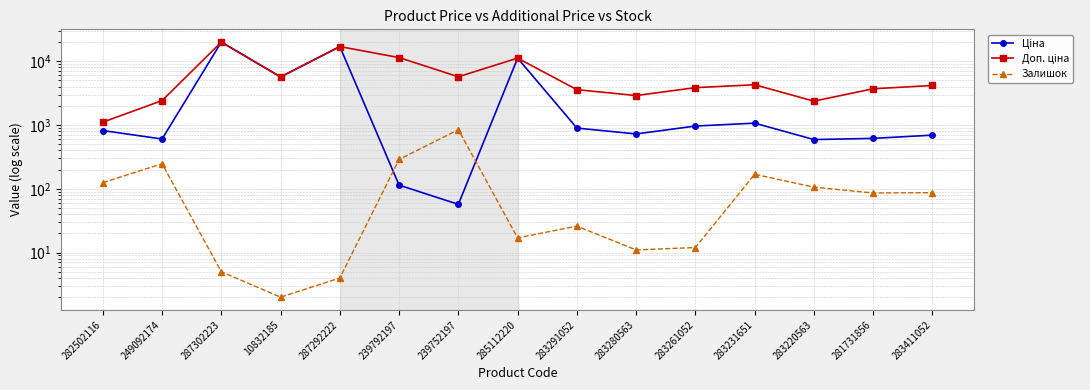

True or false: Доп. ціна and Залишок cross at least once.

False